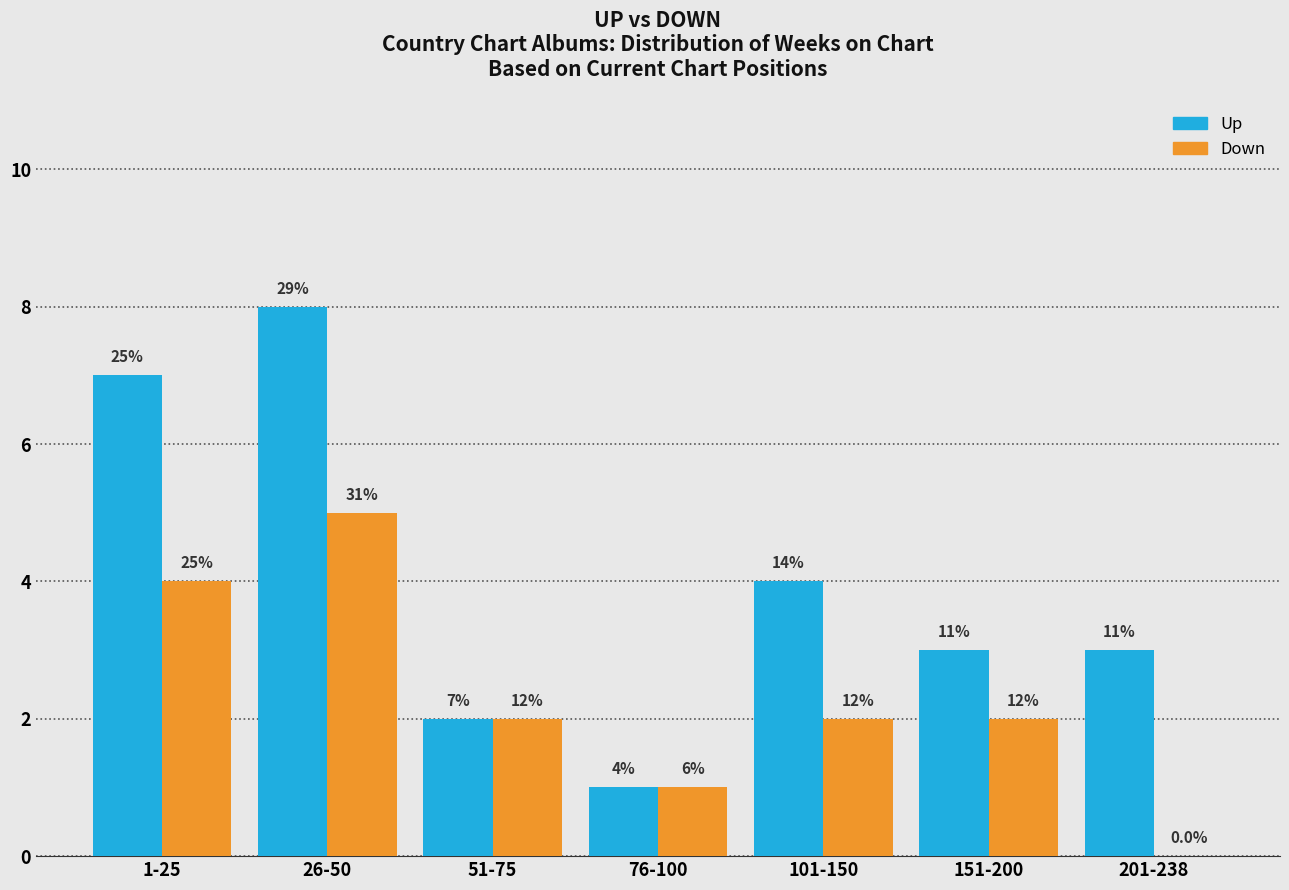

How many groups of bars are there?

7